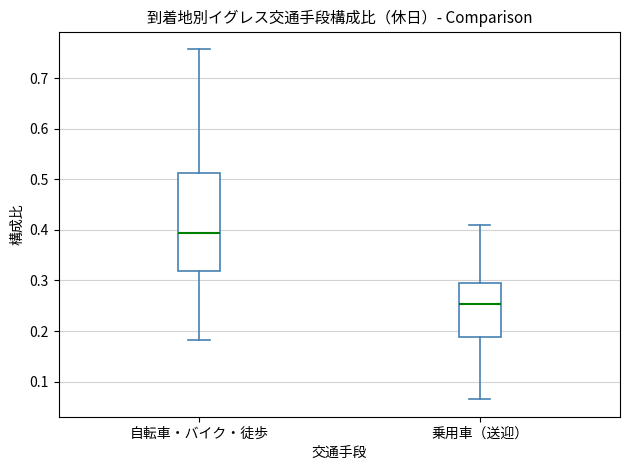

Reading left to right, read every box against the y-axis: the position of its median line, the range the box covers, and the ends of its whiskers. The values are not printed on the chart, so give them approximately, as read against the axis.

自転車・バイク・徒歩: median 0.39, box 0.32 to 0.51, whiskers 0.18 to 0.76
乗用車（送迎）: median 0.25, box 0.19 to 0.29, whiskers 0.07 to 0.41